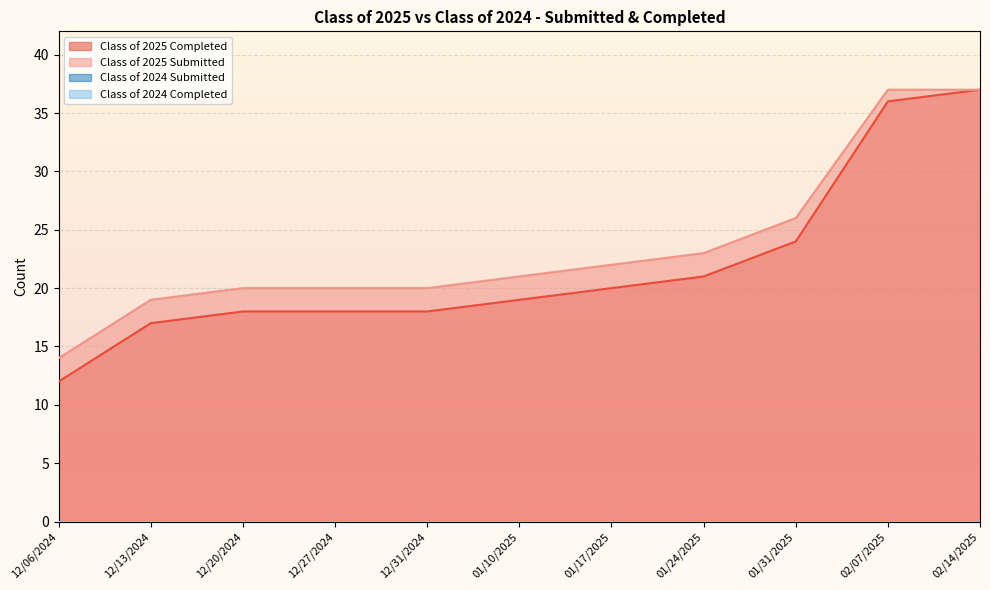

True or false: Class of 2025 Submitted and Class of 2025 Completed intersect in this chart.

False